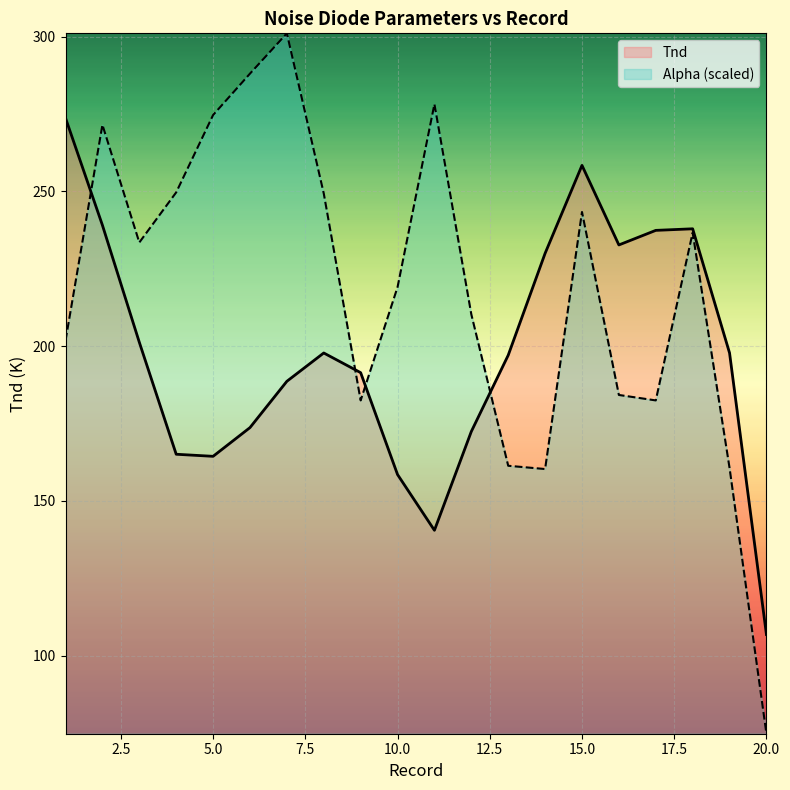

True or false: Tnd has more than 2 interior local peaks.

True